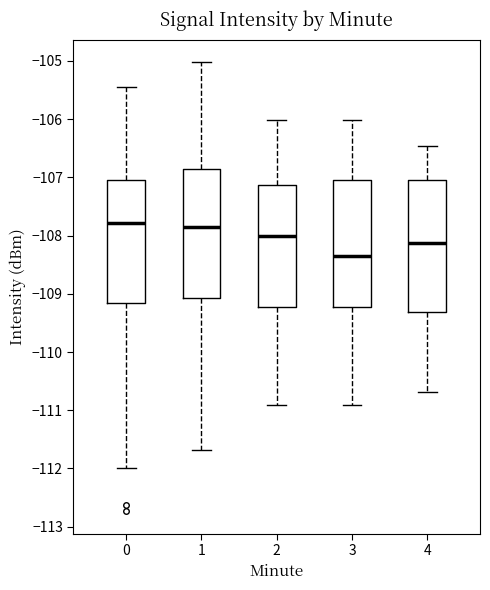

Where is the lower edge of the box at x = 2 on the y-axis? The values are not printed on the chart, so give them approximately, as read against the axis.

-109.2